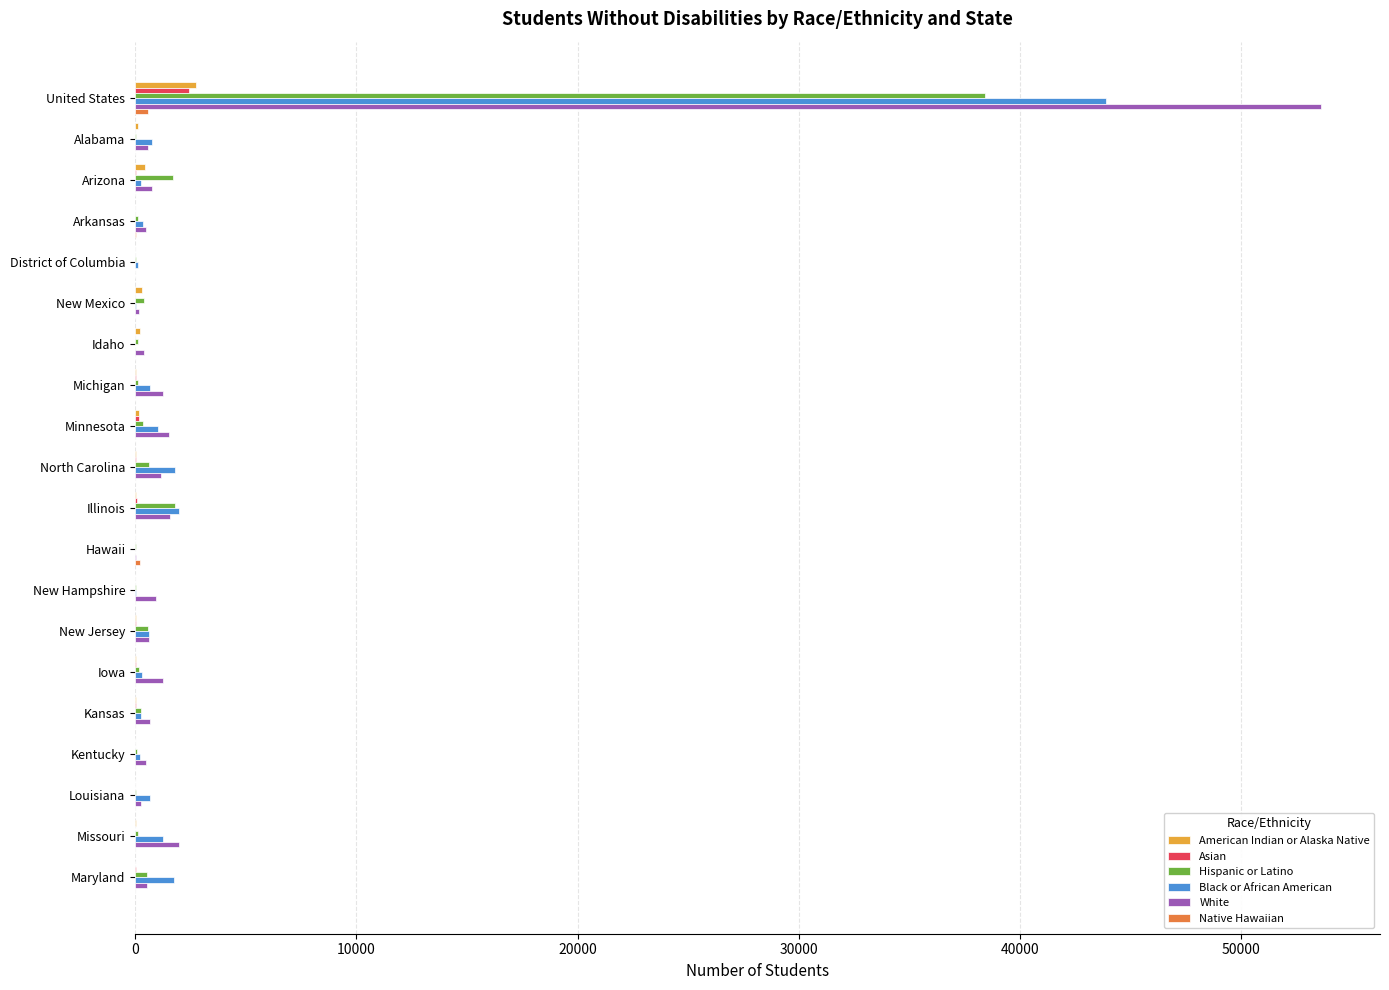

Which category has the highest value in the American Indian or Alaska Native series?

United States